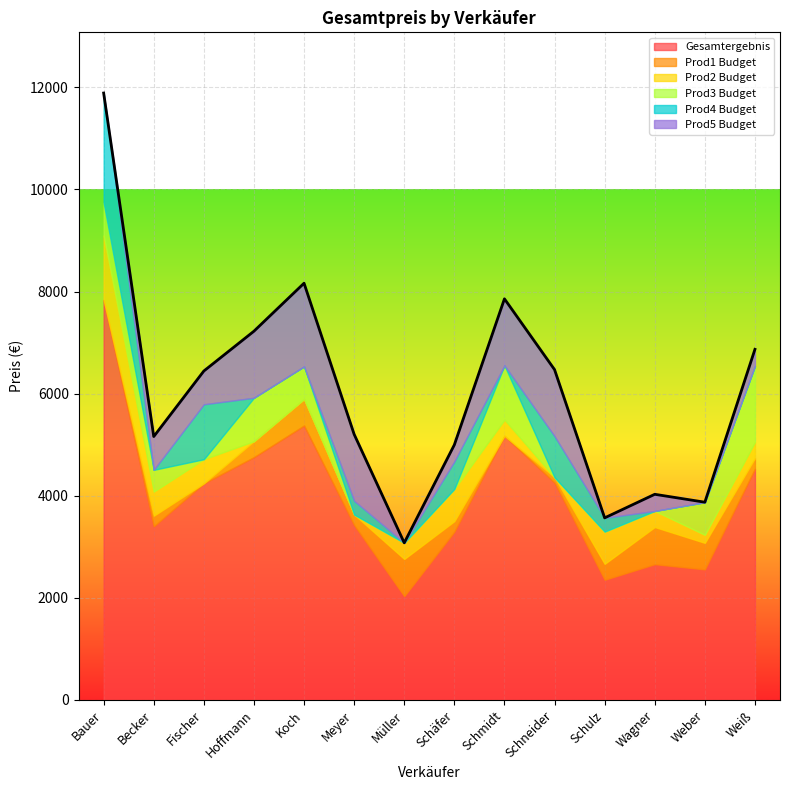

List the series in order of their peak value, lowest first.

Prod1 Budget, Prod2 Budget, Prod3 Budget, Prod5 Budget, Prod4 Budget, Gesamtergebnis